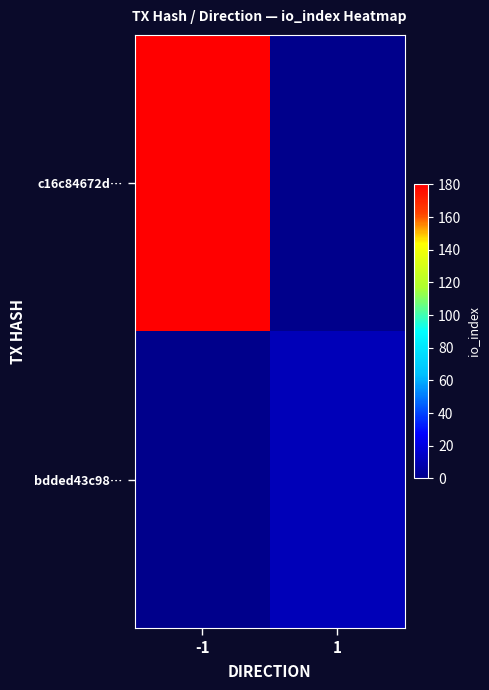

Between 1 and -1, which is larger?

-1